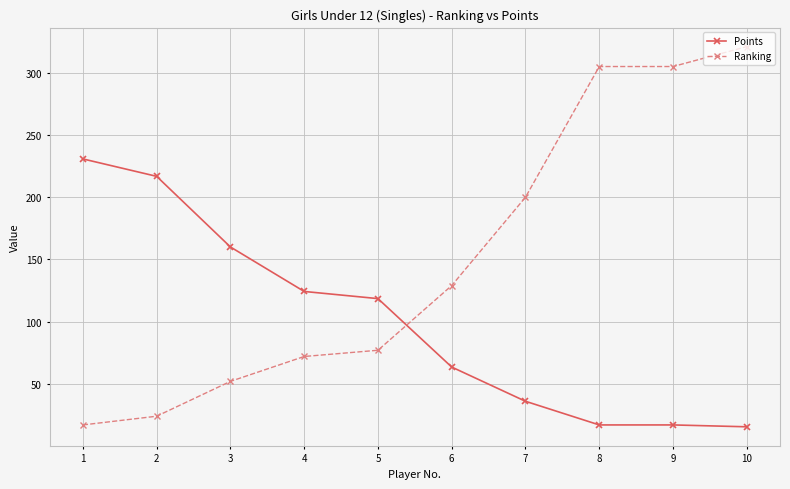

At which category is the sum across all series the highest?

10